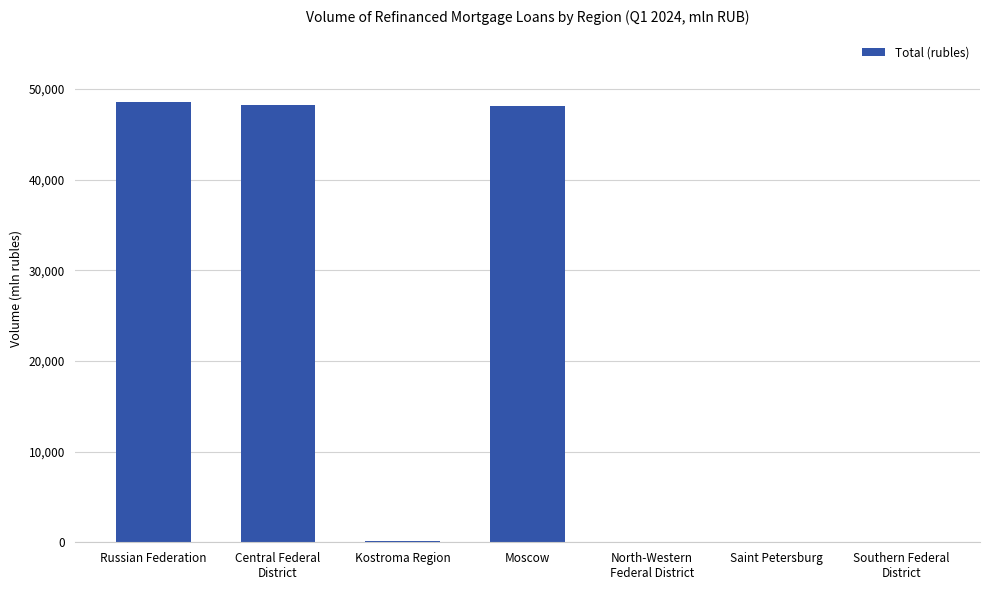

What is the ratio of the value at Russian Federation to the value at Moscow?

1.0